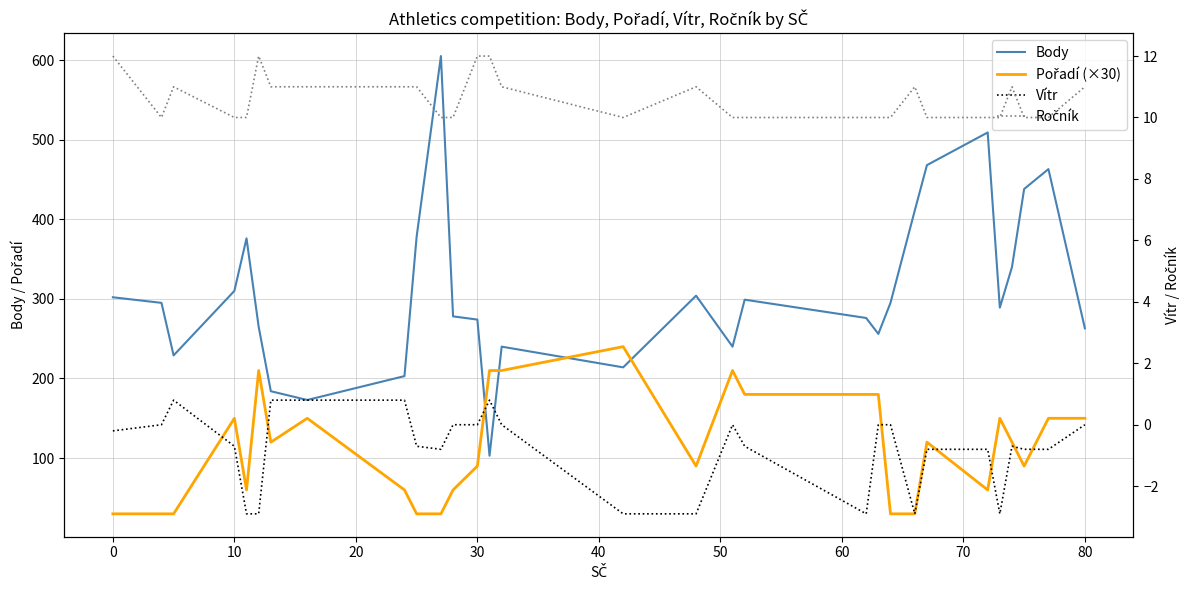

What is the average value of the Vítr series?

-0.8